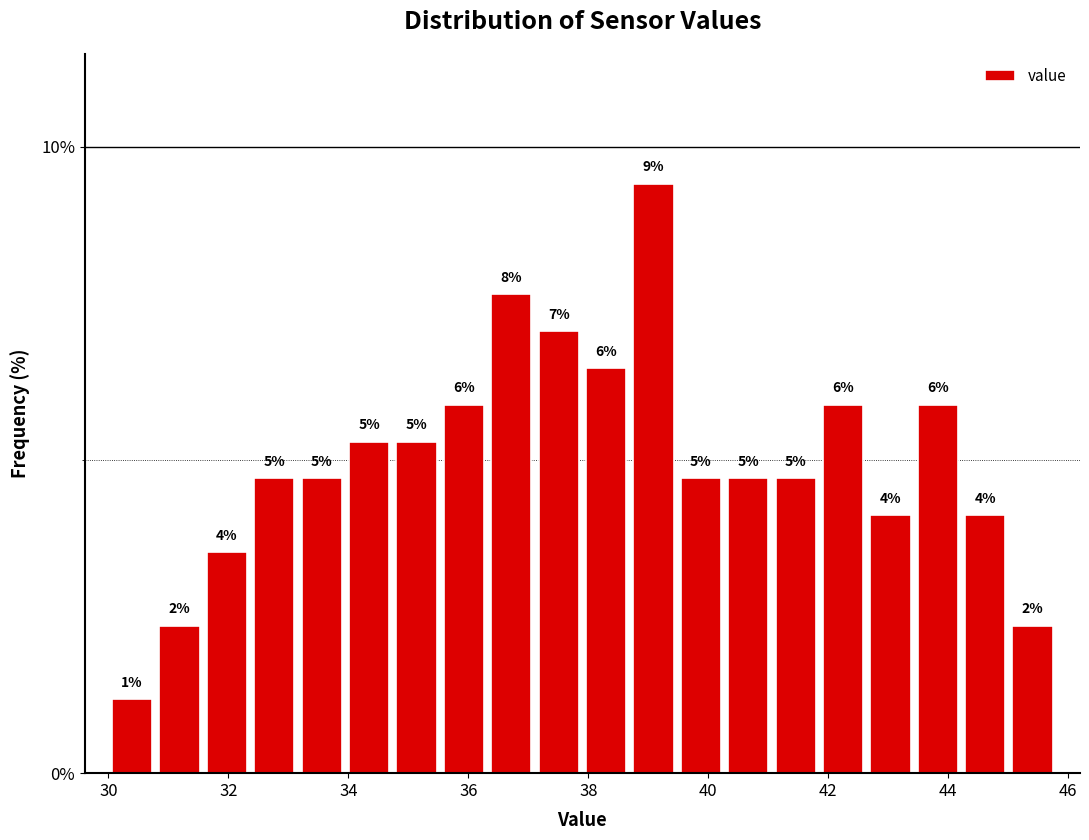

Around what value on the x-axis is the tallest bar? Give the approximate position of its centre, as read against the axis.

39.0